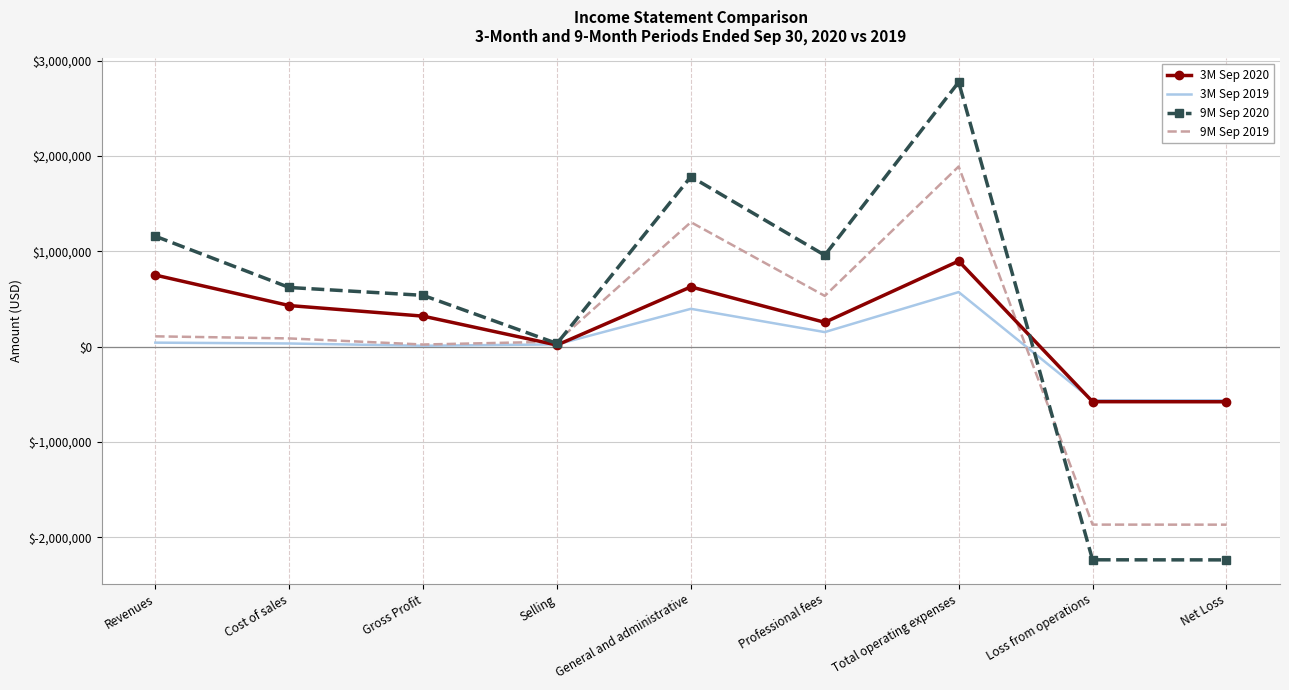

What is the total value across all series at Total operating expenses?

6132632